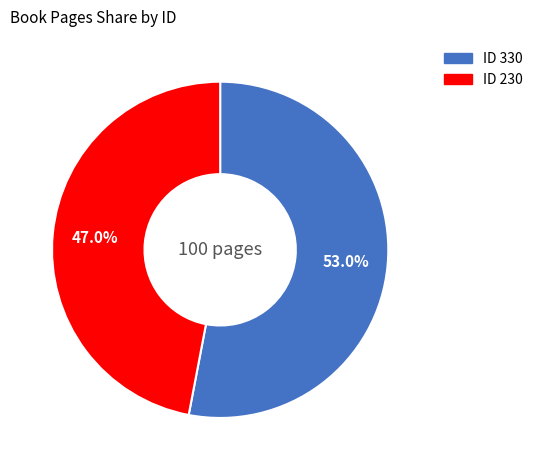

Is there a majority slice in this chart?

Yes